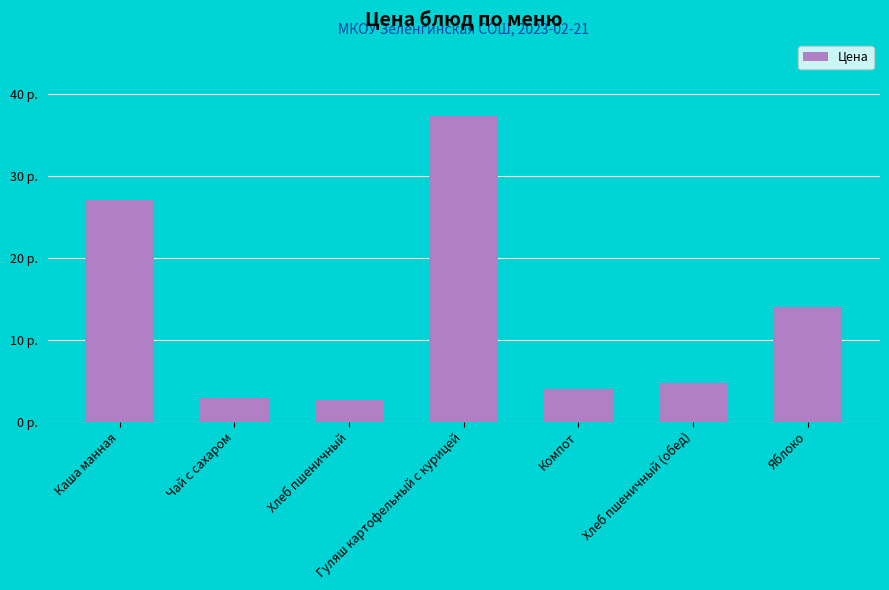

Are the bars horizontal?

No